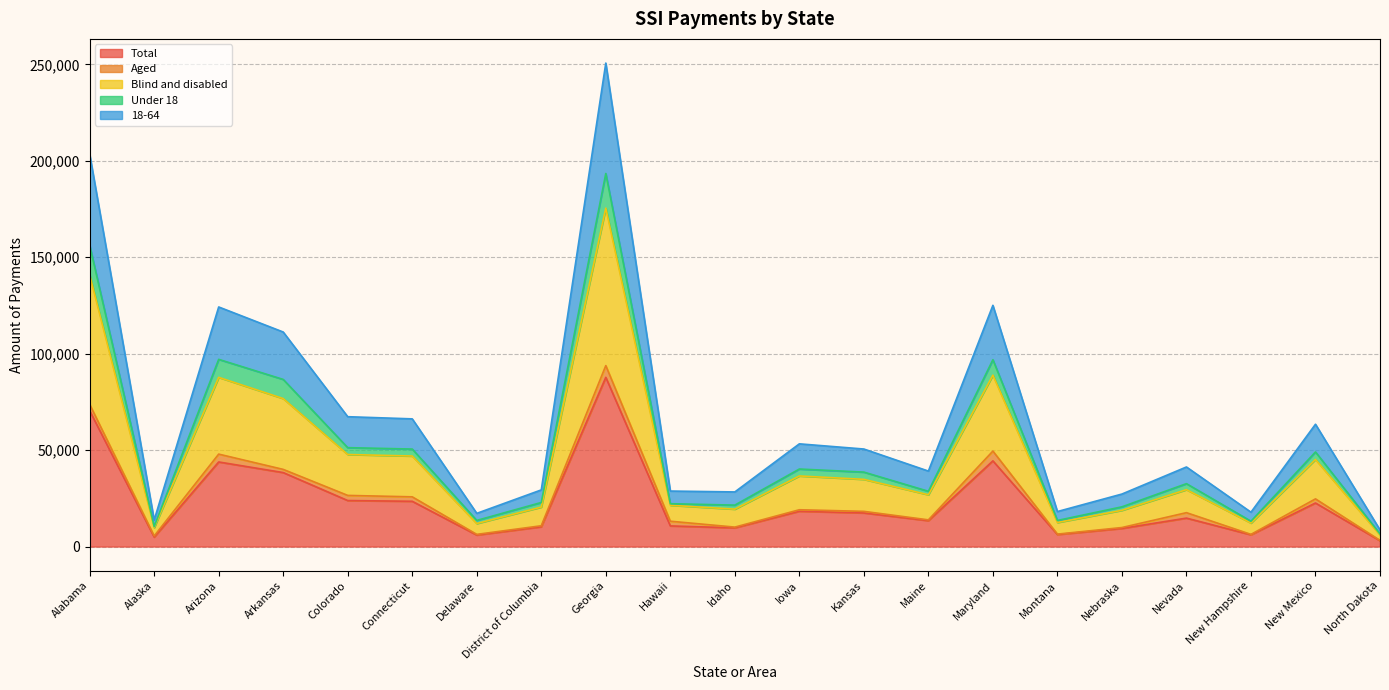

In Total, how many points are higher than both neighbors (excluding endpoints)?

6